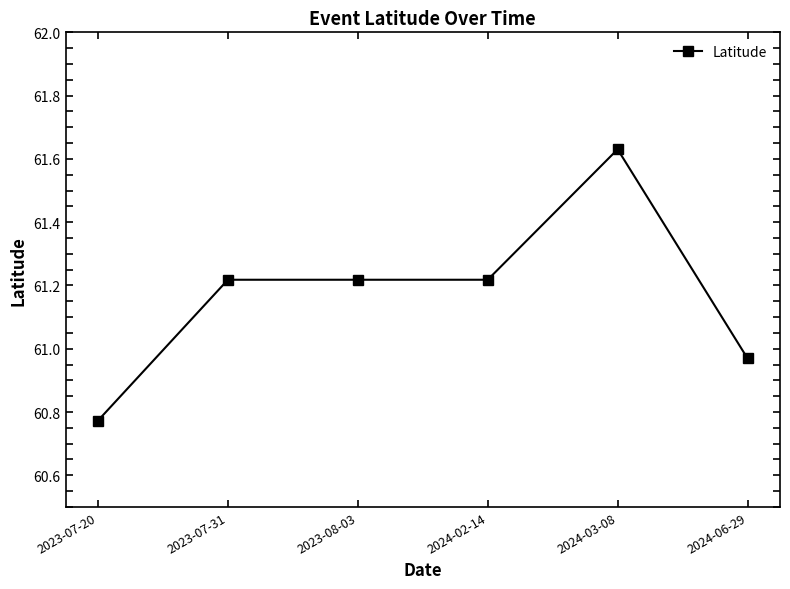

Which label corresponds to the largest value in the chart?

2024-03-08